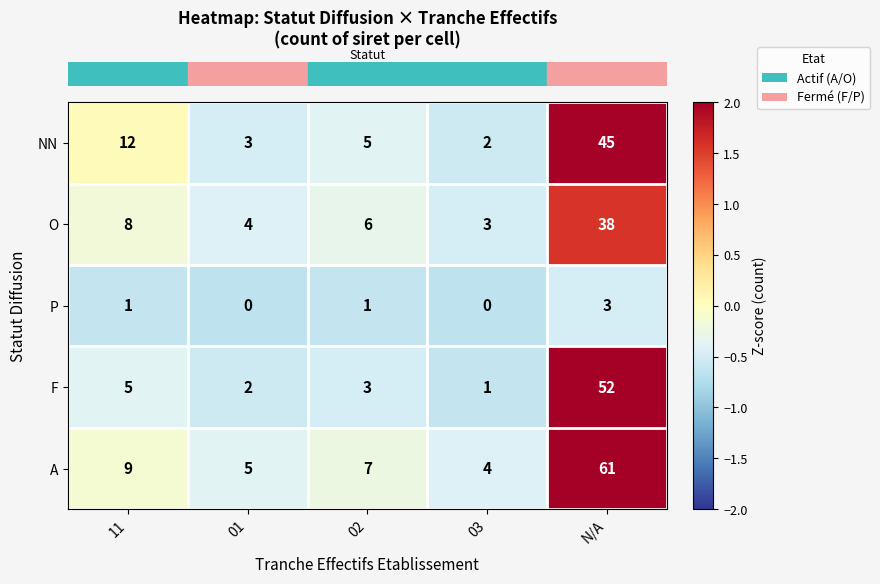

What is the spread (max minus min) of values at 03?

4